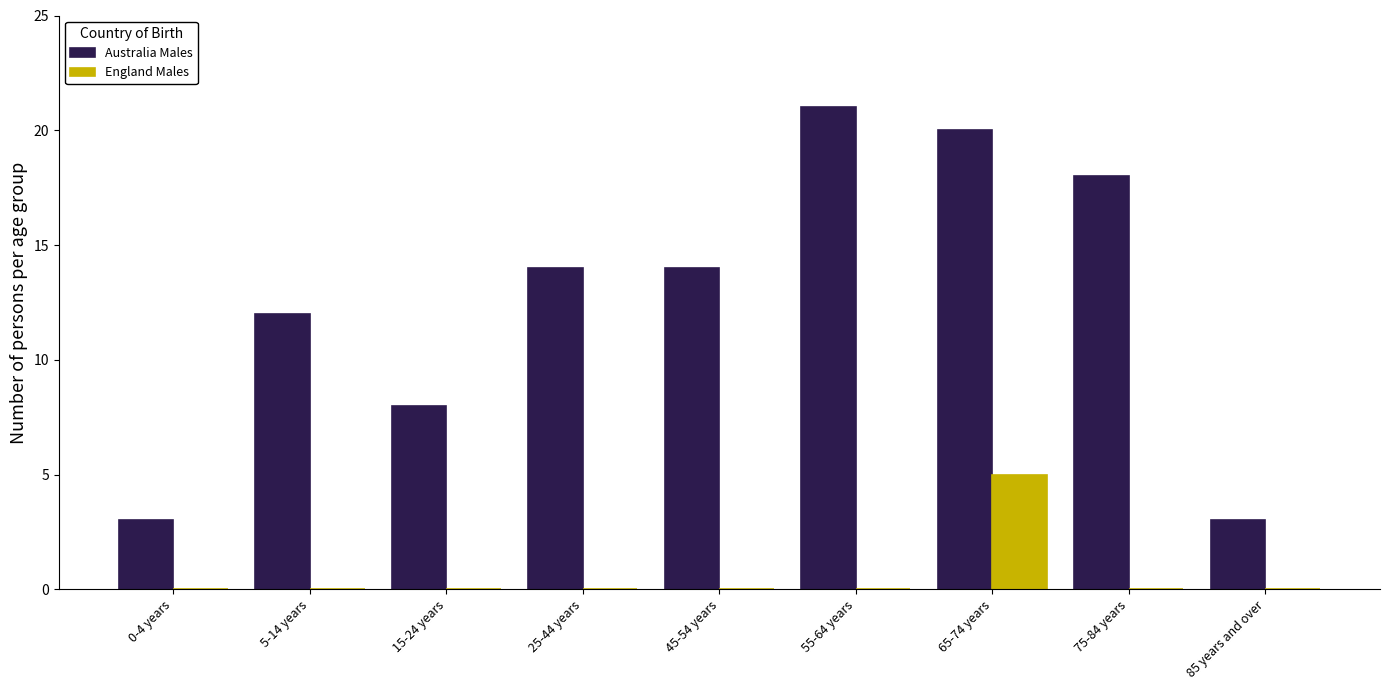

Reading left to right, what are all the values shown in this chart?

Australia Males: 0-4 years=3	5-14 years=12	15-24 years=8	25-44 years=14	45-54 years=14	55-64 years=21	65-74 years=20	75-84 years=18	85 years and over=3
England Males: 0-4 years=0	5-14 years=0	15-24 years=0	25-44 years=0	45-54 years=0	55-64 years=0	65-74 years=5	75-84 years=0	85 years and over=0